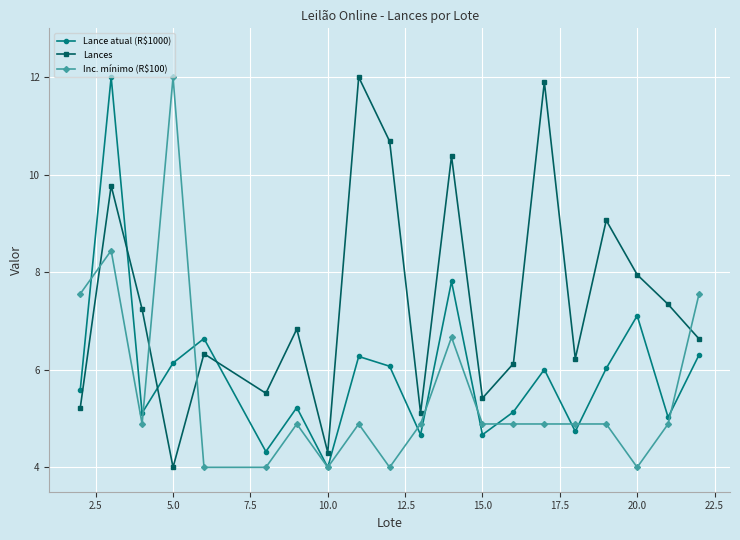

True or false: Inc. mínimo (R$100) has more than 2 points higher than both neighbors.

True